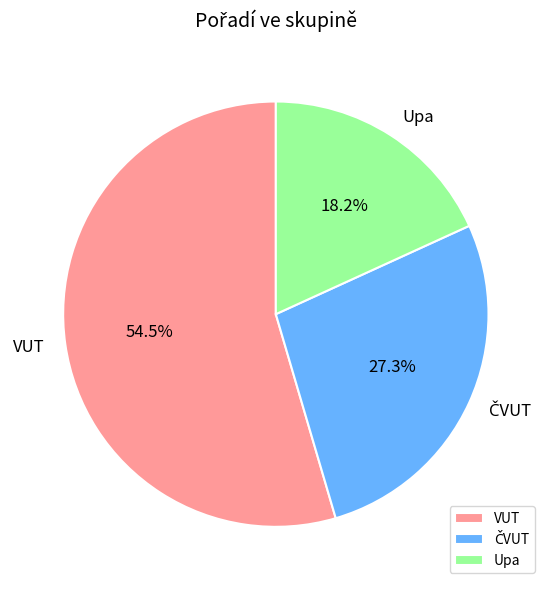

To the nearest percent, what is the combined percentage of Upa and VUT?

73%